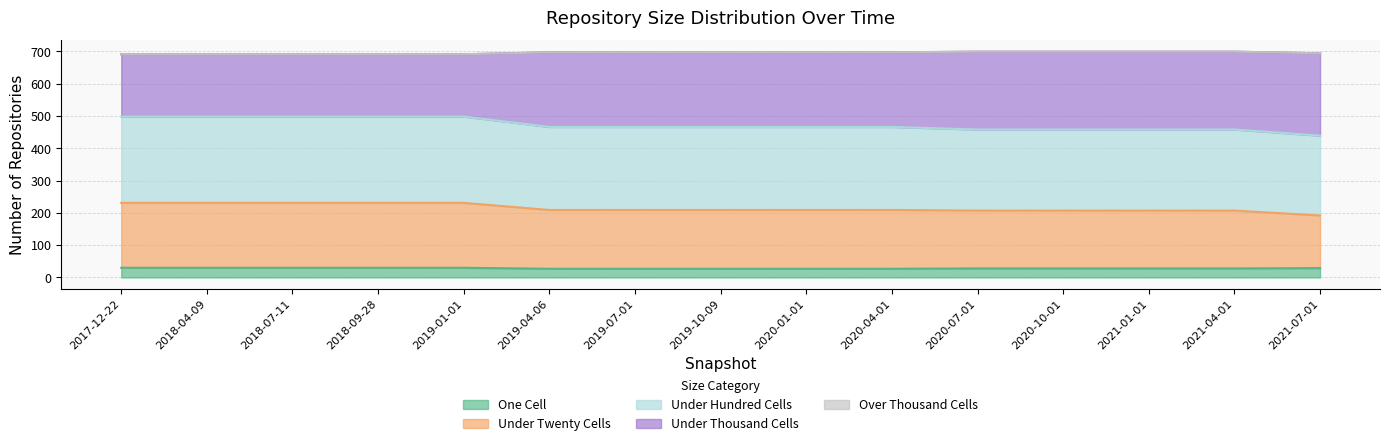

Is it true that one_cell equals 19 at 2019-01-01?

False